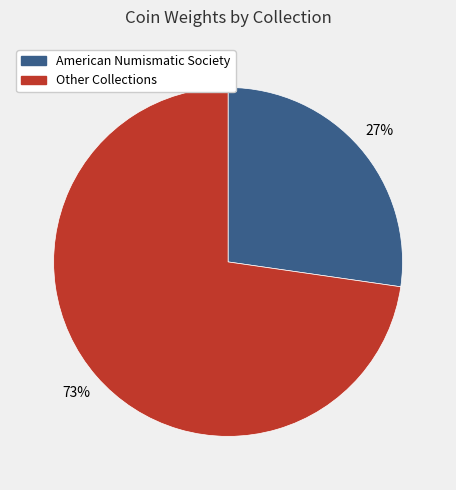

To the nearest percent, what is the average slice percentage?

50%